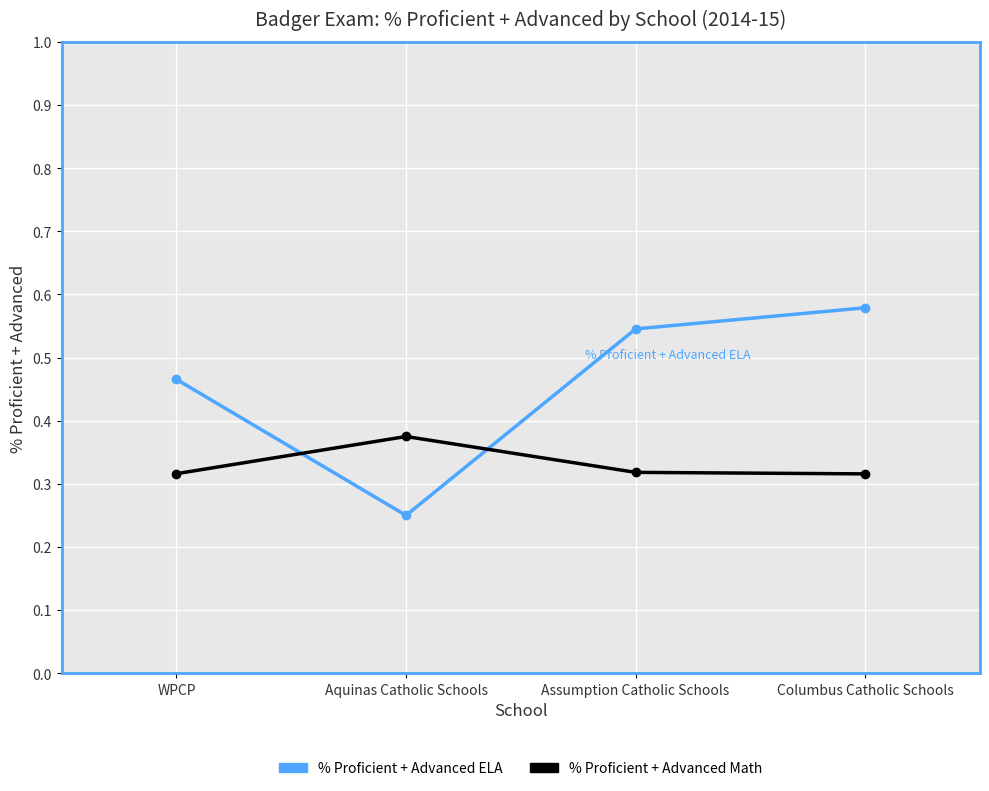

The value of % Proficient + Advanced Math at Columbus Catholic Schools is 0.6. True or false?

False